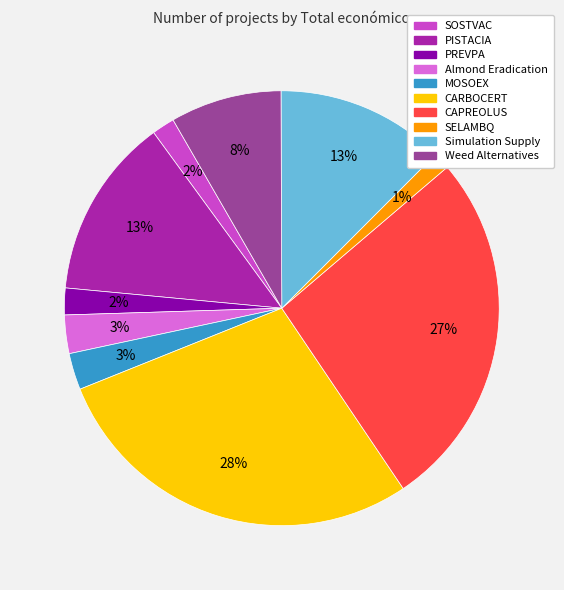

The CARBOCERT slice represents 28% of the pie. True or false?

True